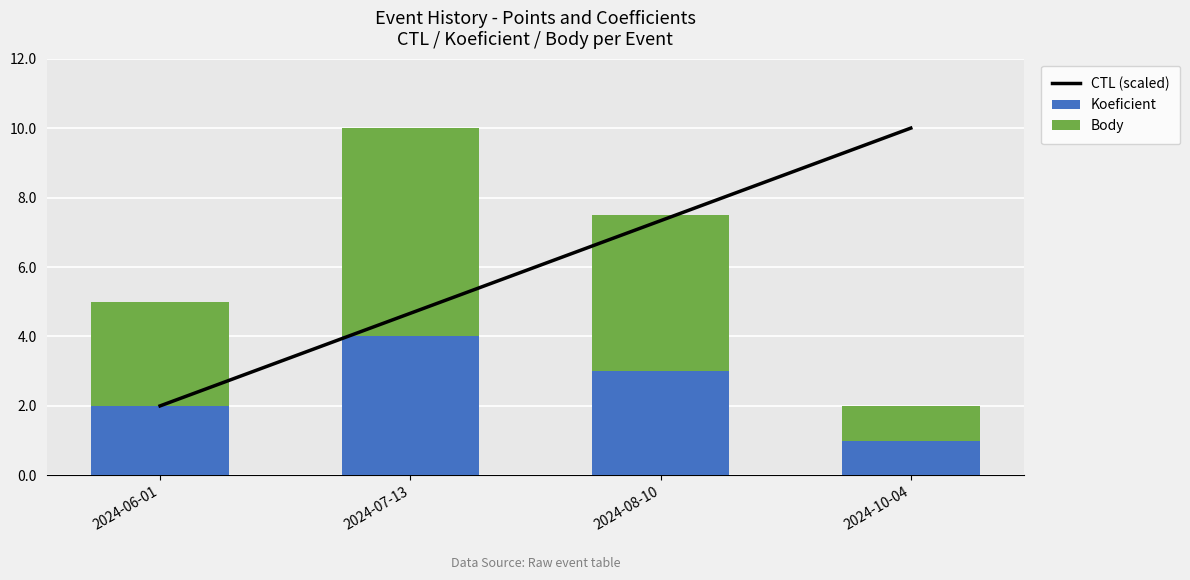

Where is CTL (scaled) nearest to the value 6?

2024-08-10